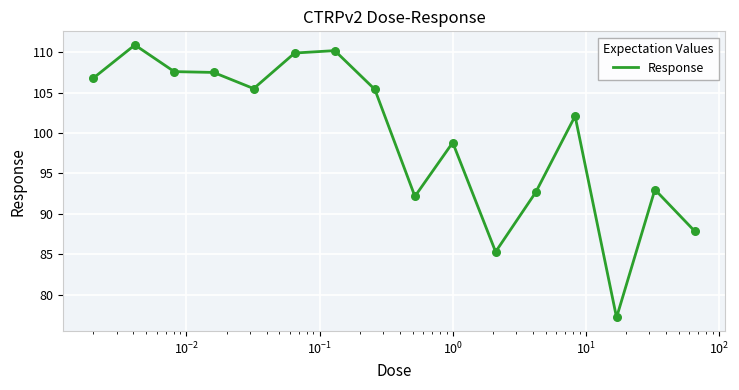

What is the difference between the maximum and minimum values?

33.7